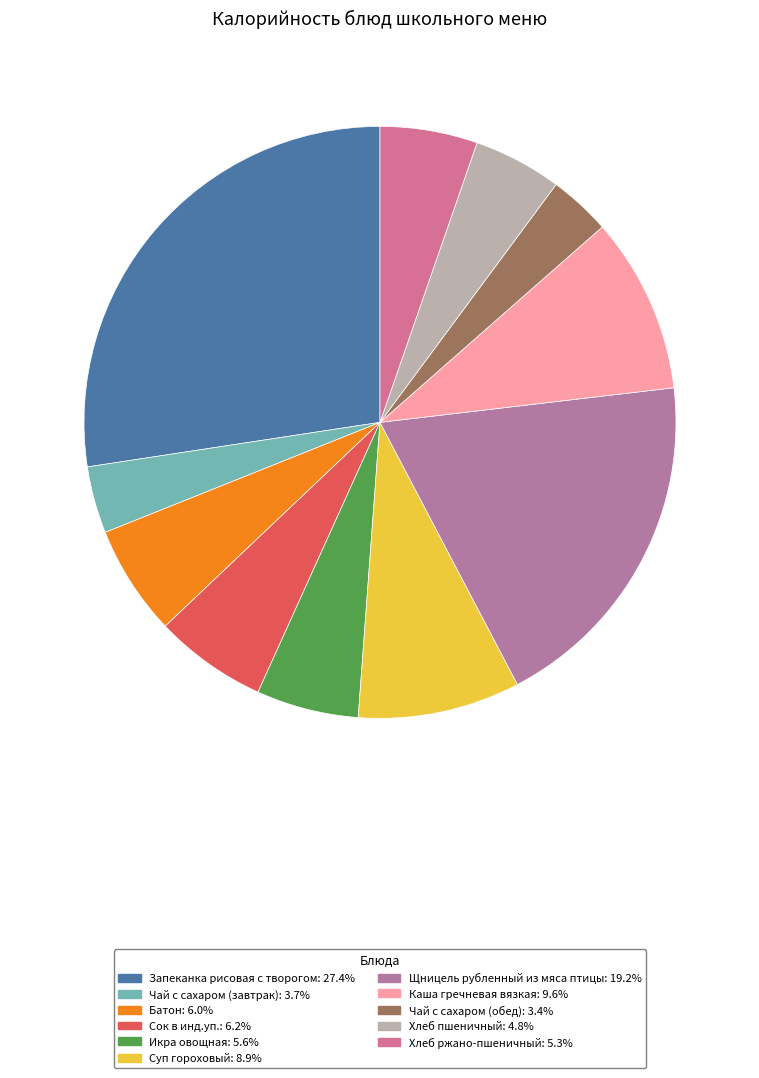

To the nearest percent, what is the average slice percentage?

9%